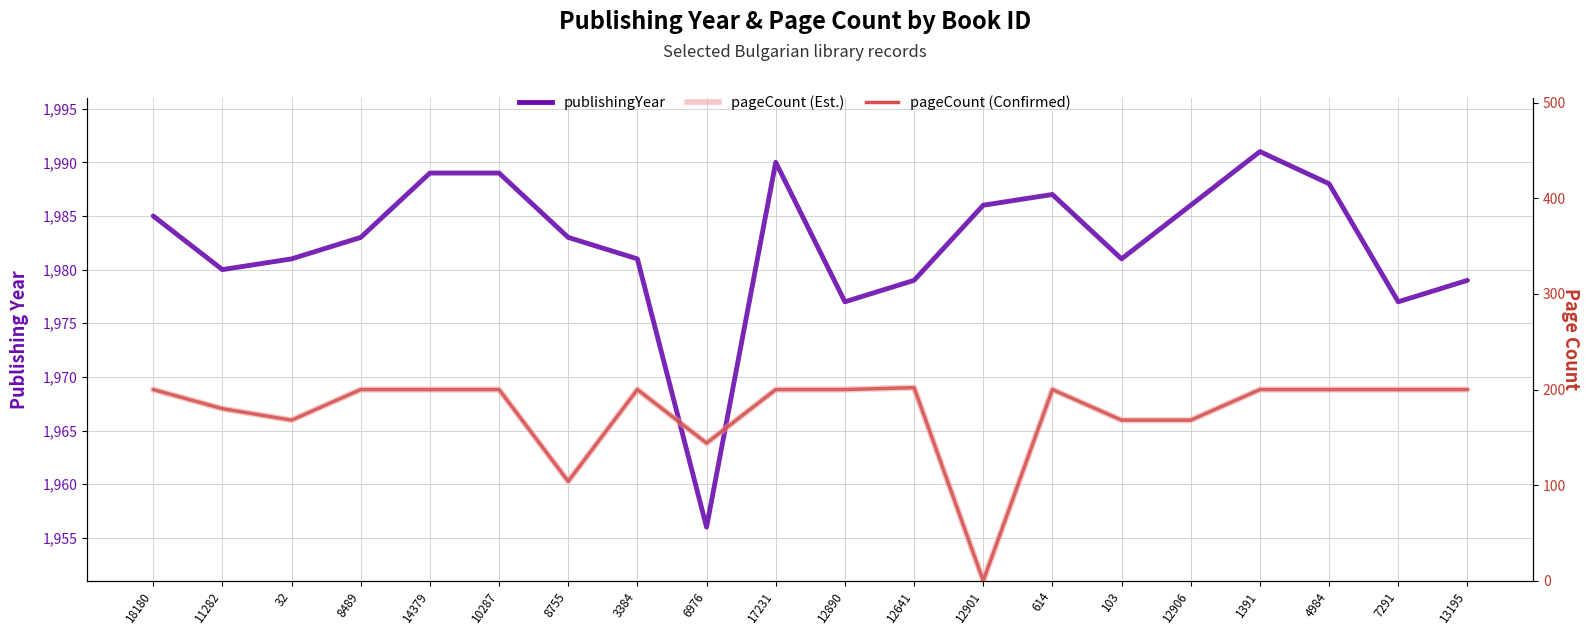

At which category does the chart reach its minimum across all series?

12901